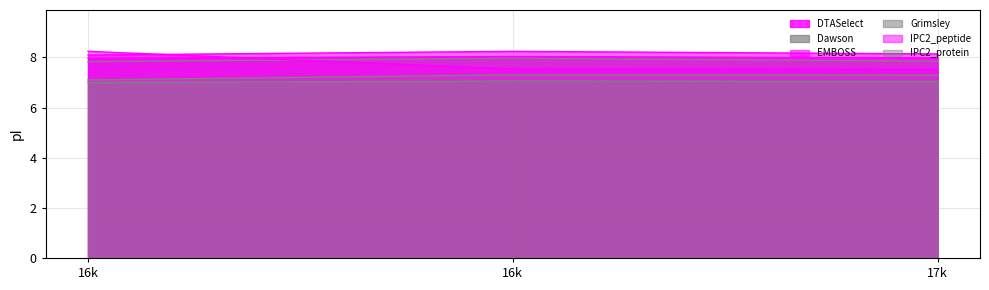

Which series has the widest spread of values?

IPC2_peptide